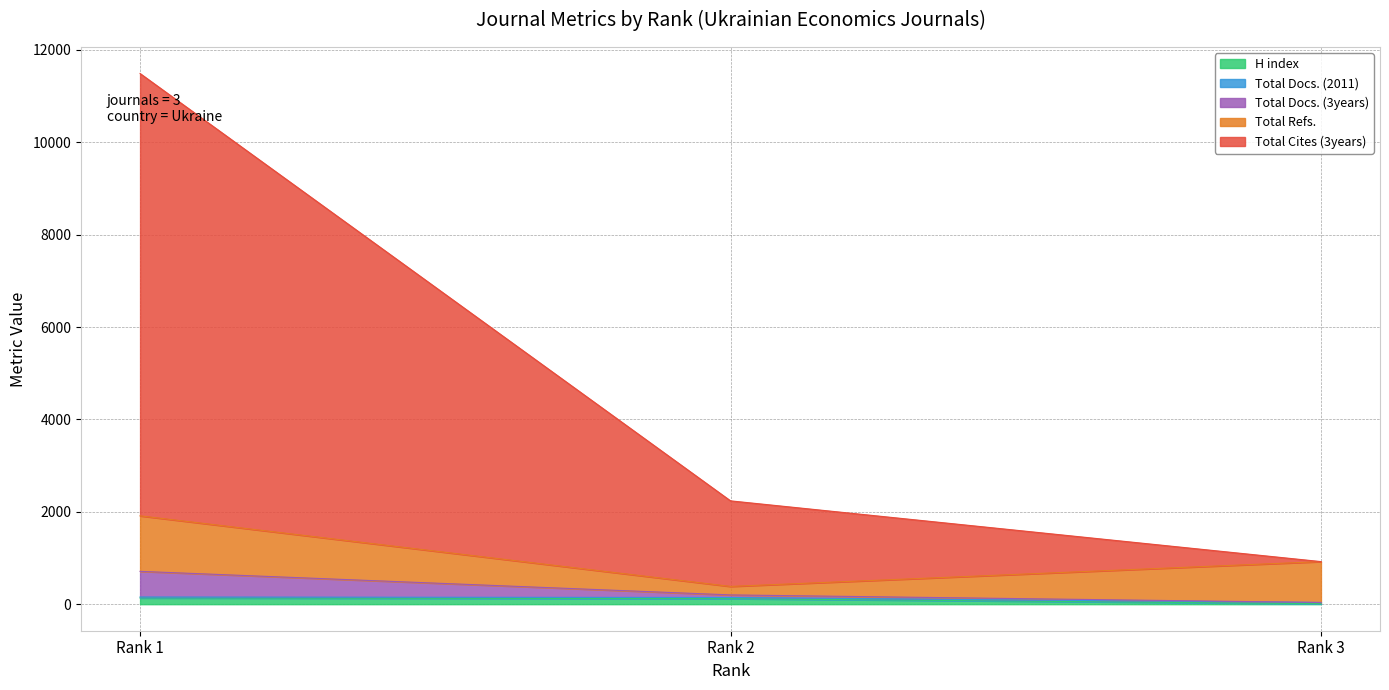

How many categories are shown in the chart?

3